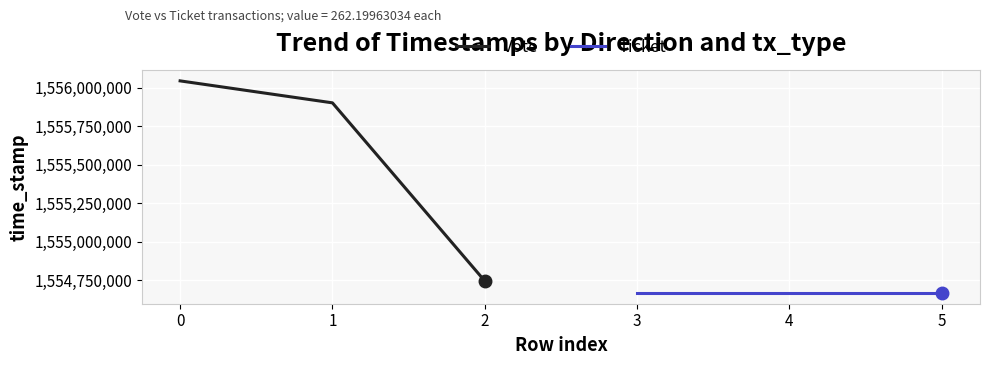

The value of Vote at 0 is 1556043358. True or false?

True